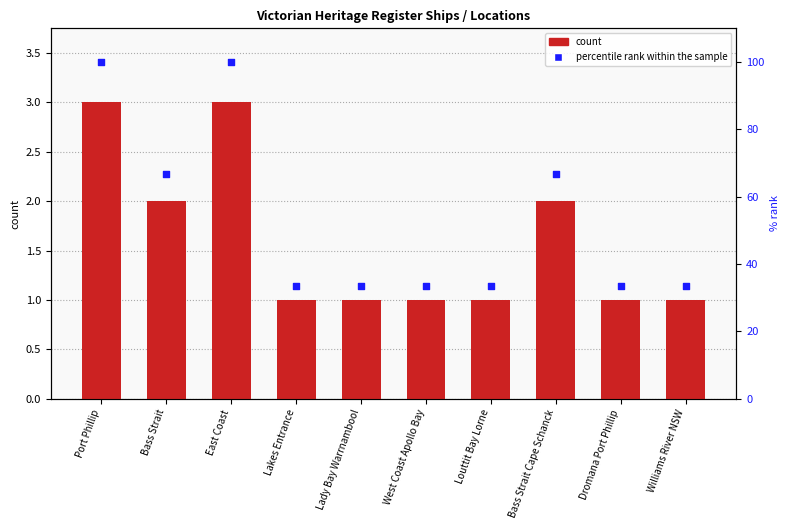

Which series has the largest total across all categories?

percentile rank within the sample